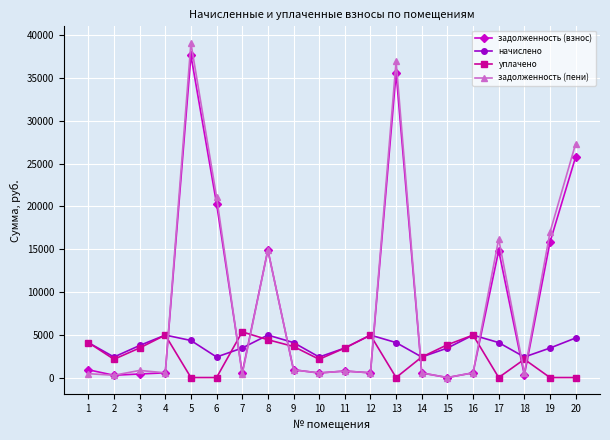

Which category has the highest value across all series?

5